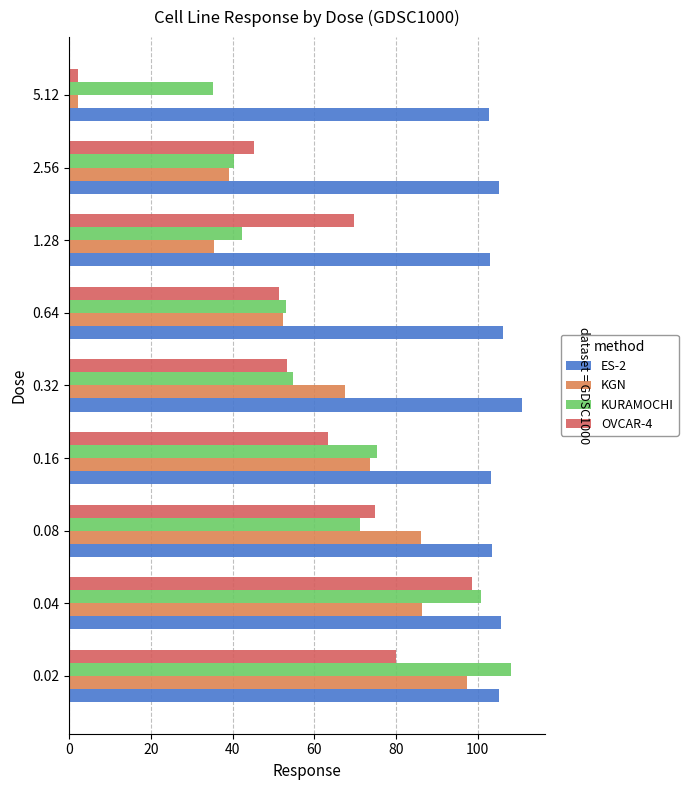

Which series has the largest range (max minus min)?

OVCAR-4